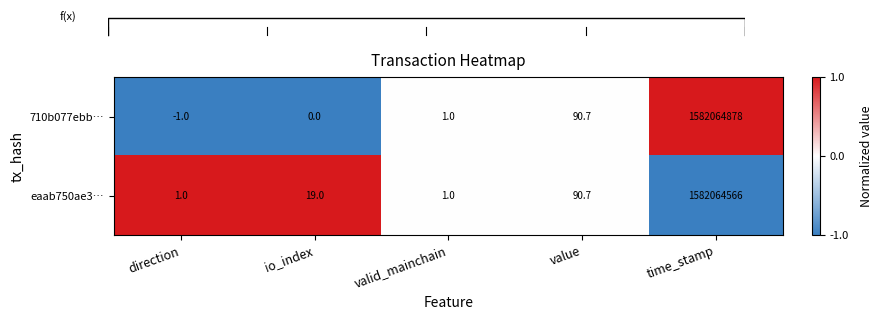

Where is 710b077ebb… nearest to the value 791032438?

value